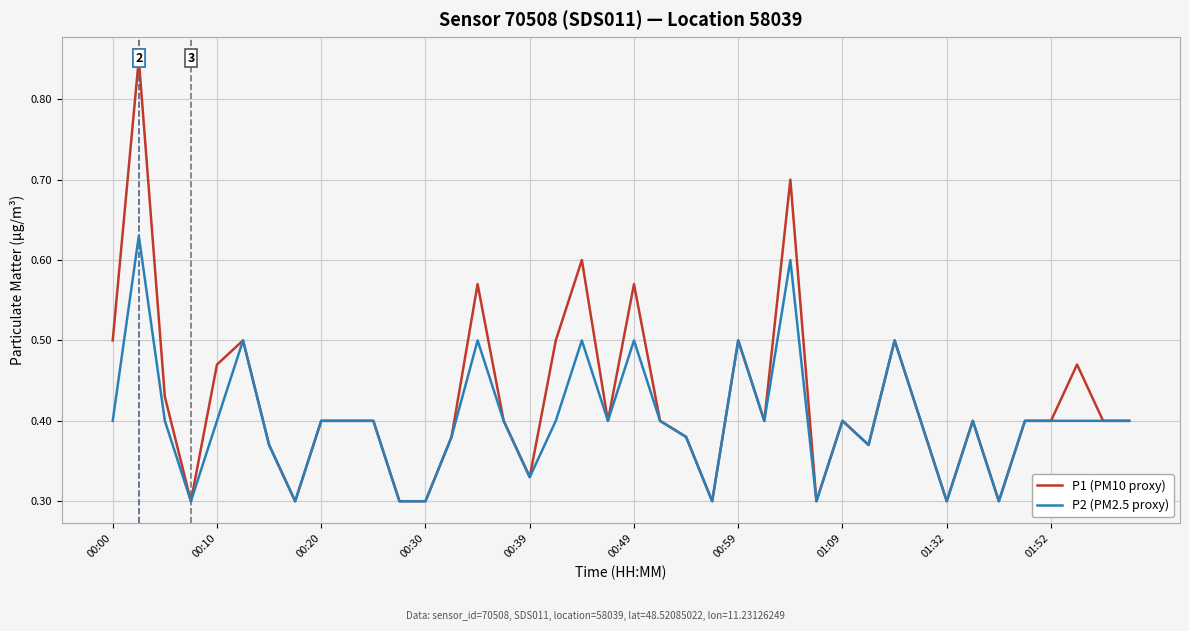

In P1 (PM10 proxy), how many points are lower than both neighbors (excluding endpoints)?

10